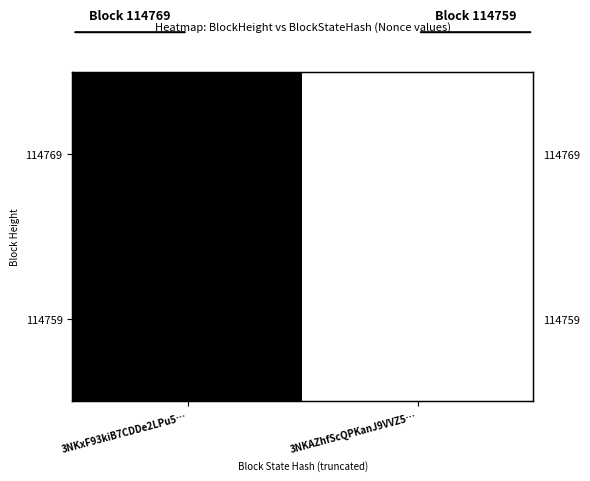

Which series has the largest total across all categories?

114769